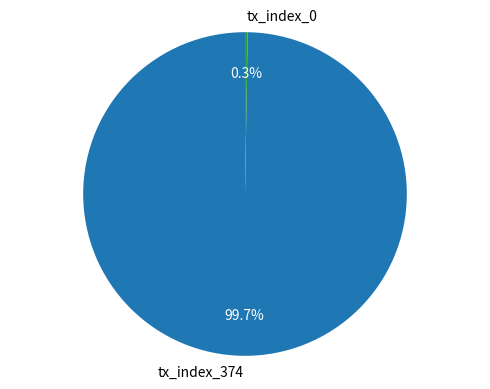

To the nearest percent, what percentage of the pie is tx_index_374?

100%